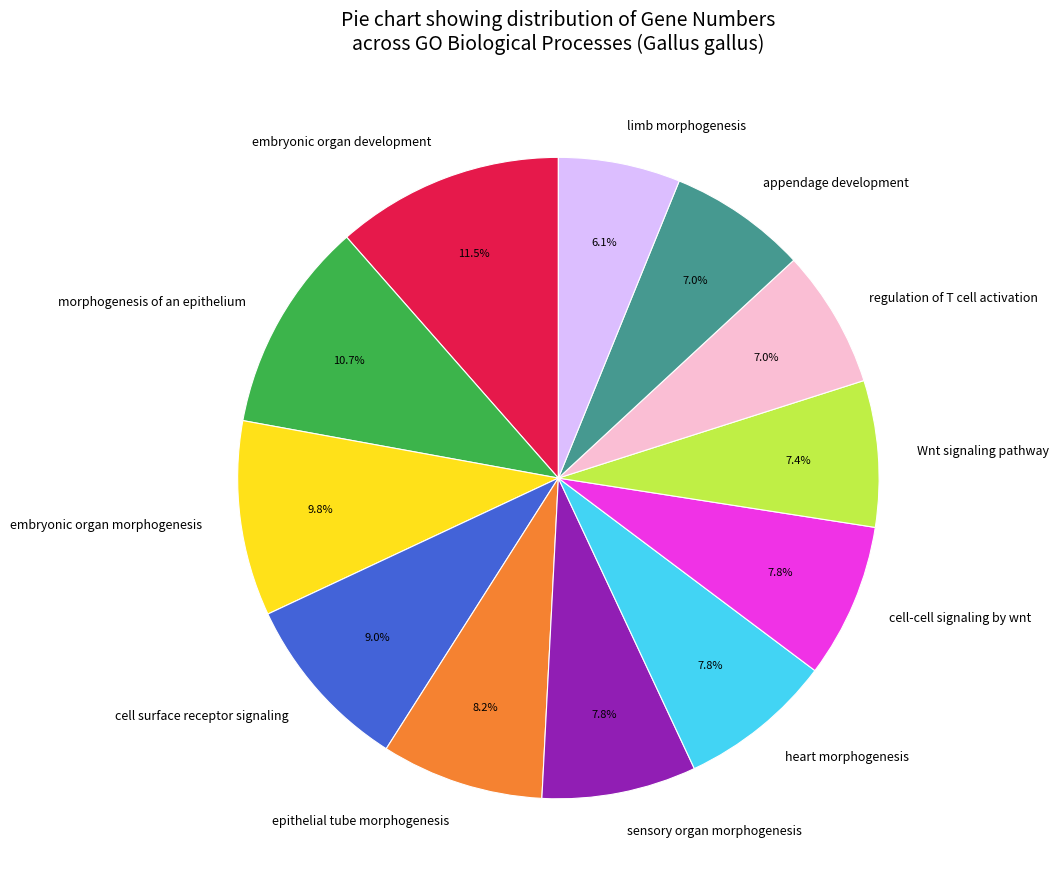

Does embryonic organ development account for over 50% of the chart?

No